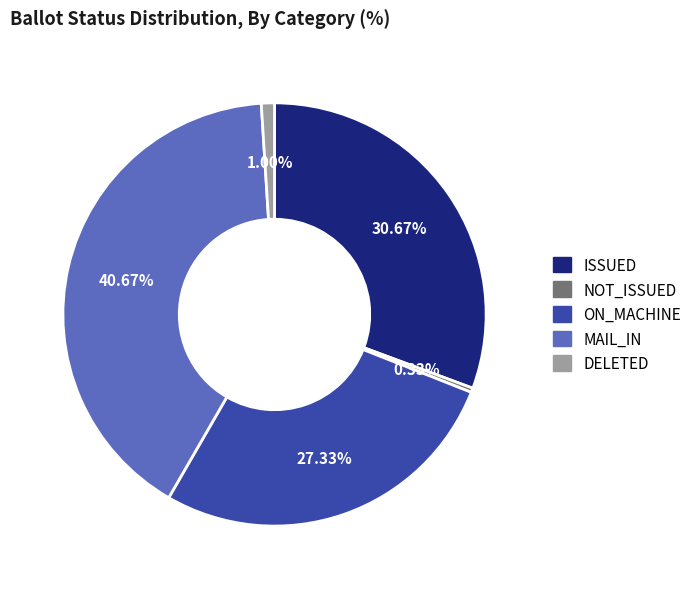

Rank the categories by value from lowest to highest.

NOT_ISSUED, DELETED, ON_MACHINE, ISSUED, MAIL_IN